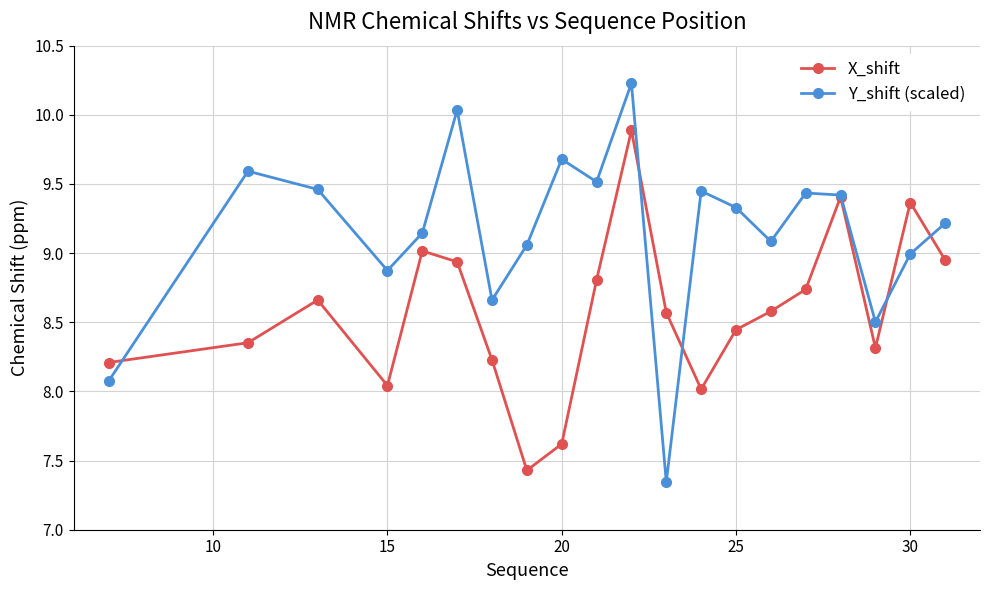

Rank the series by their maximum value, from highest to lowest.

Y_shift (scaled), X_shift